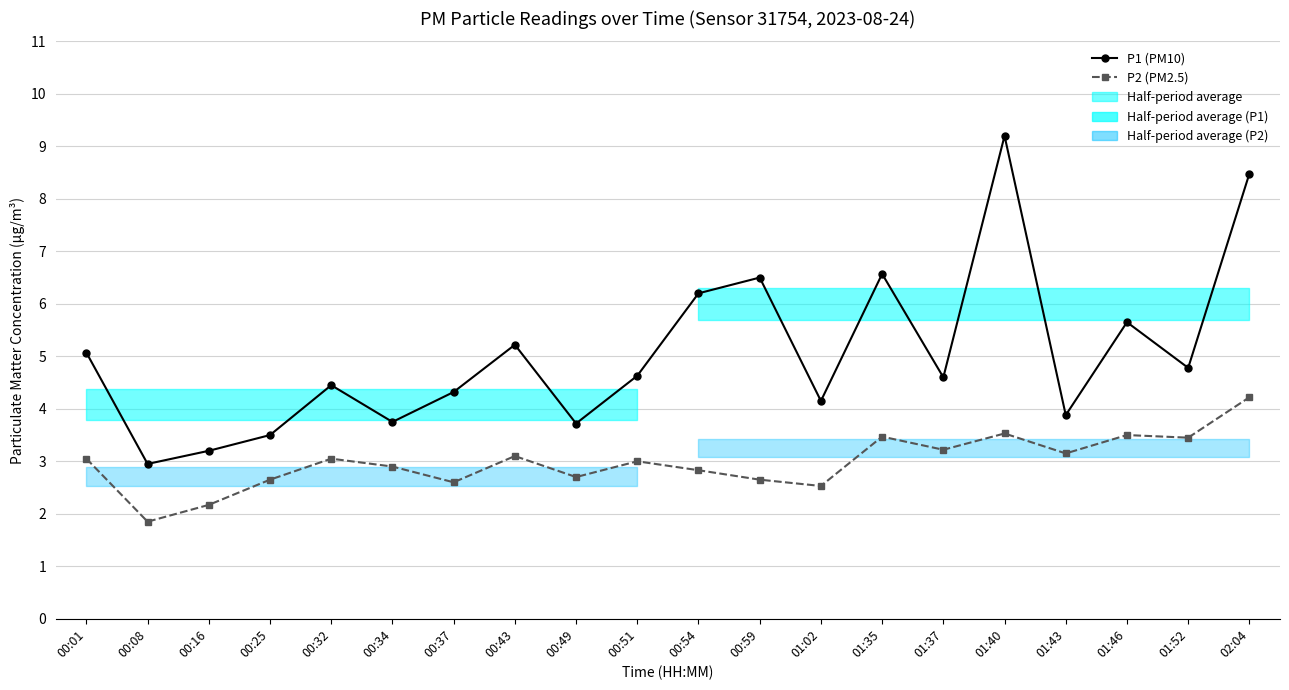

Is it true that P2 (PM2.5) equals 3.0 at 00:32?

True